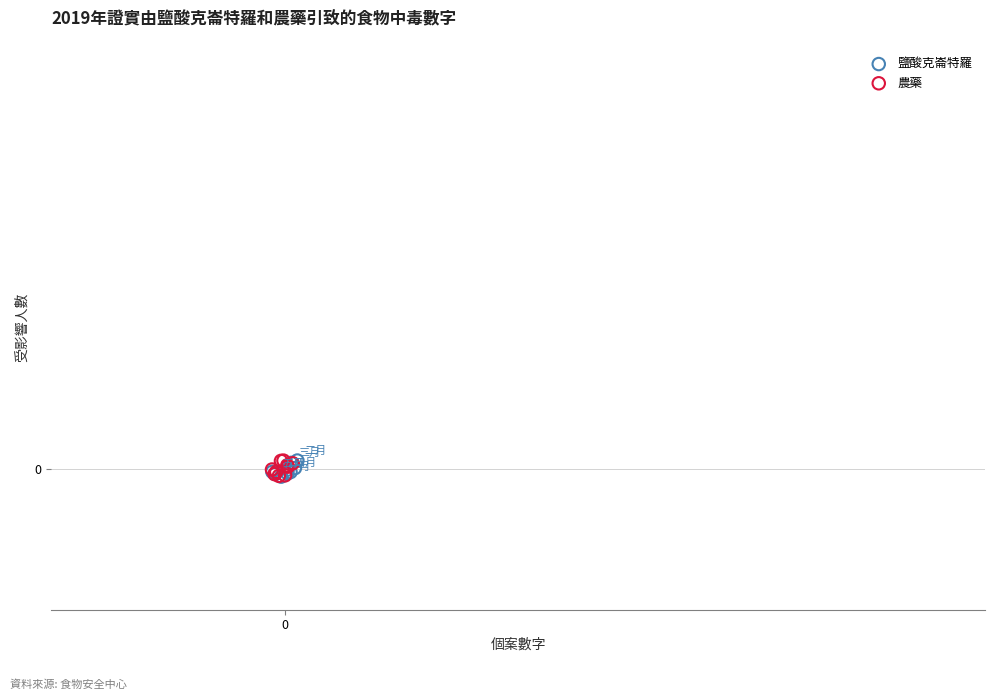

What are all the series names shown in the legend?

鹽酸克崙特羅, 農藥